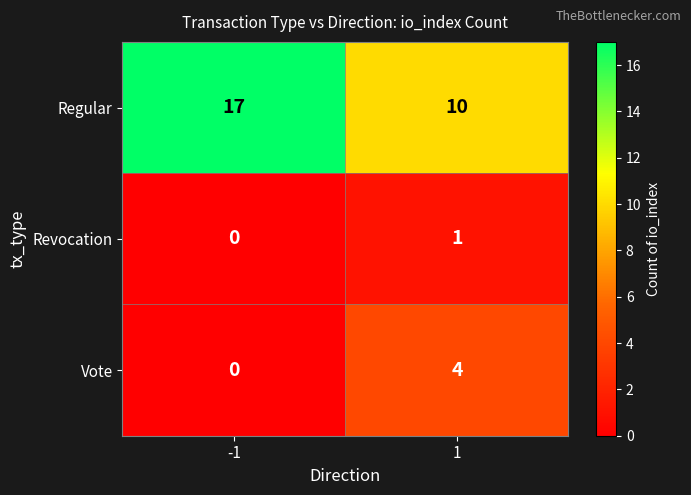

Count the number of data series in this chart.

3